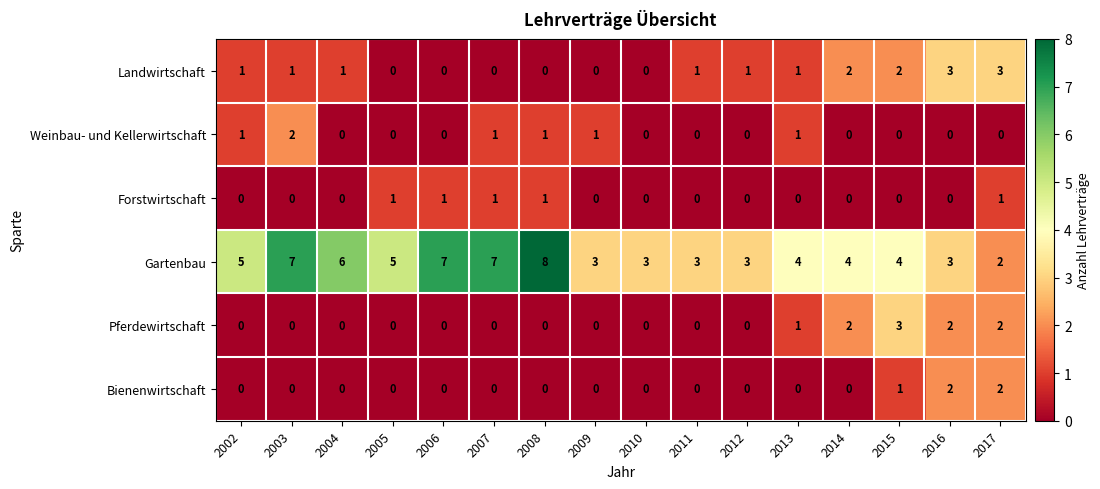

What is the spread (max minus min) of values at 2007?

7